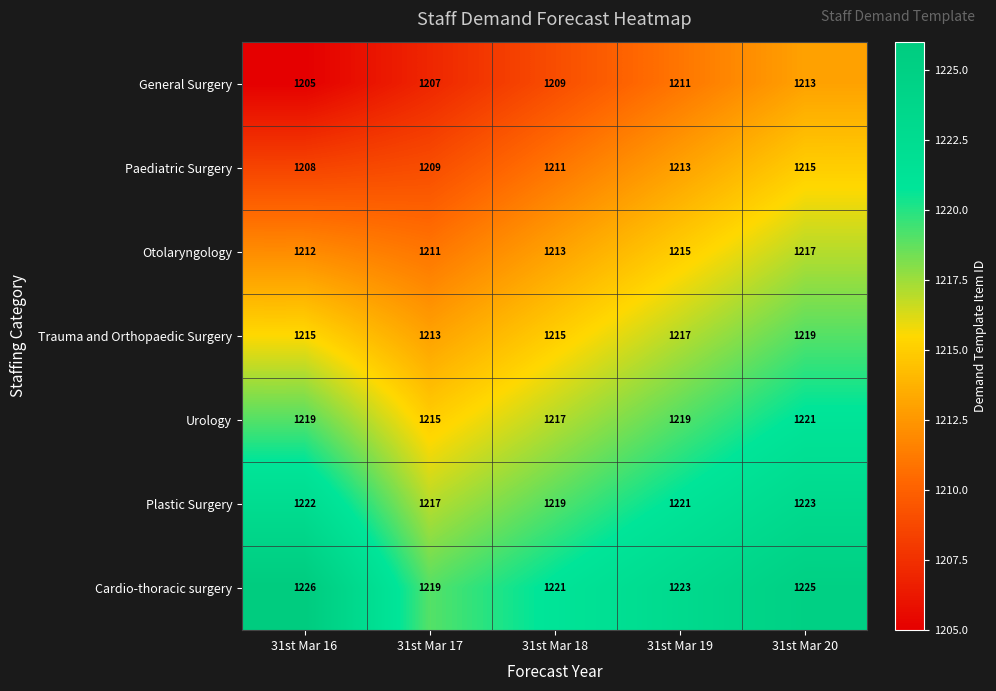

The Plastic Surgery series shows 1223 at 31st Mar 20. True or false?

True